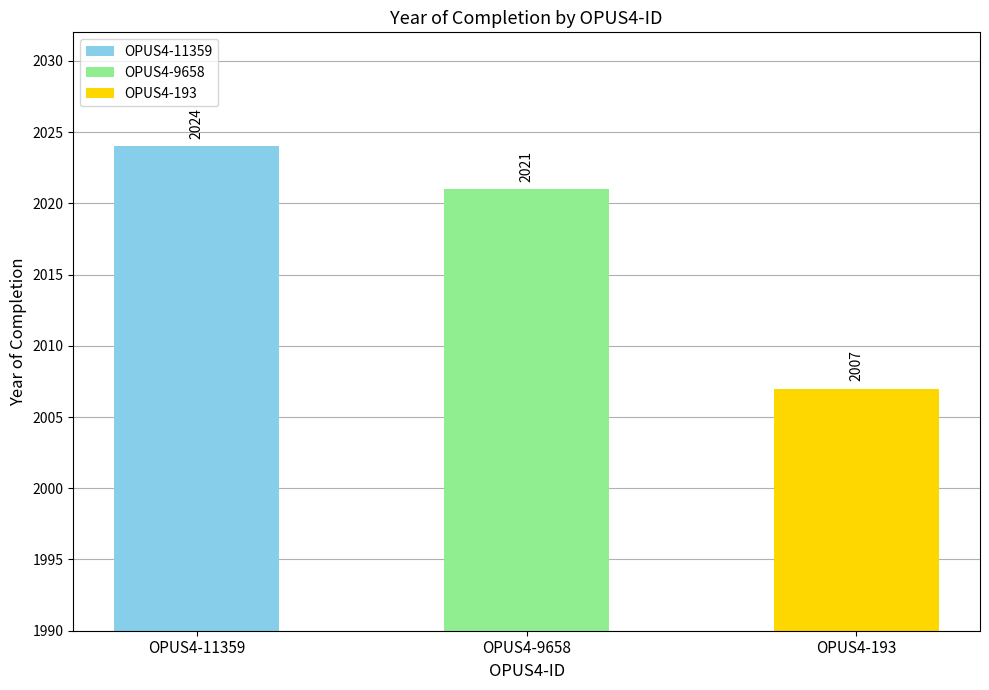

Reading left to right, list all the values displayed in this chart.

2024	2021	2007